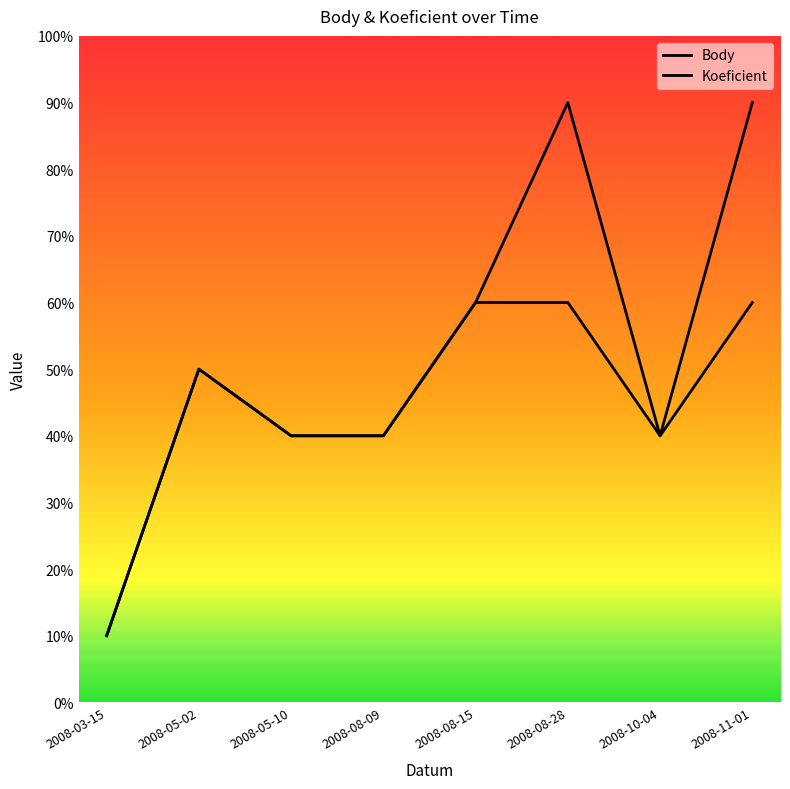

True or false: Body has more than 2 interior local peaks.

False